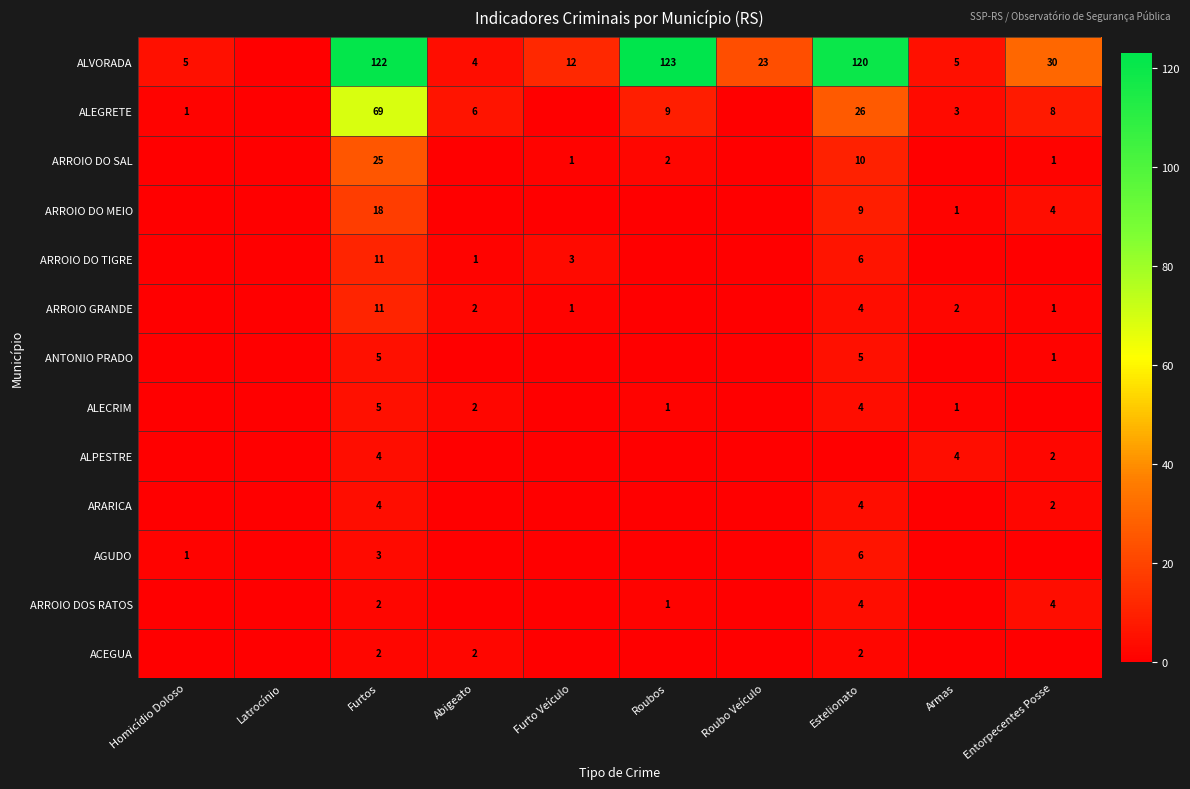

What is the maximum value shown in the chart?

123